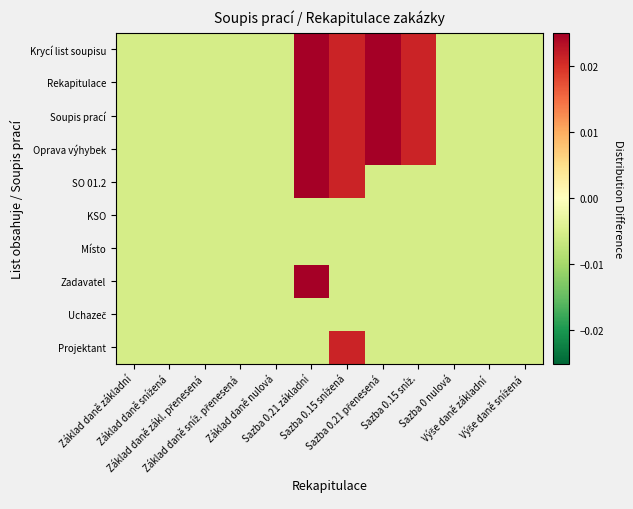

Between Sazba 0.21 přenesená and Sazba 0.15 sníž., which is larger?

Sazba 0.21 přenesená